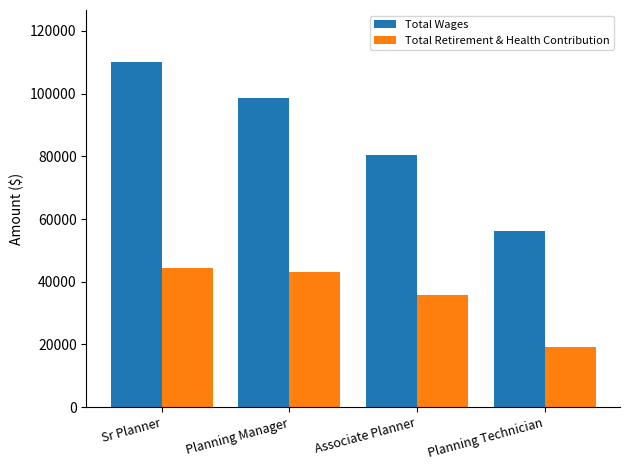

True or false: Total Wages has a value of 110152 at Sr Planner.

True